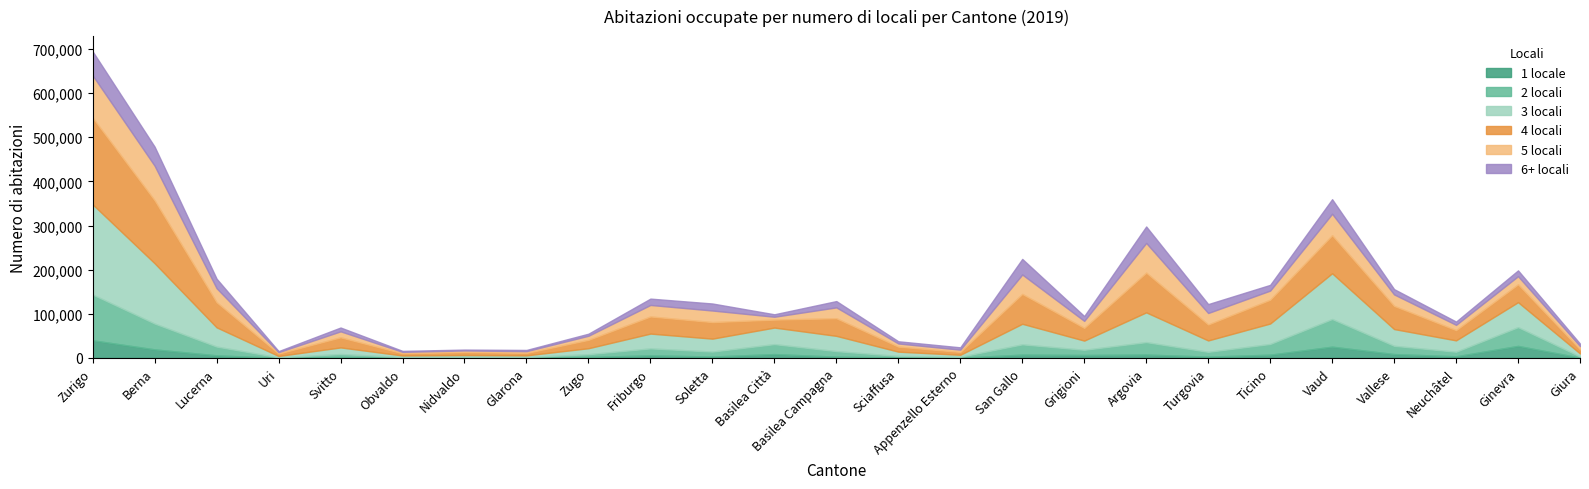

At which category is the sum across all series the highest?

Zurigo